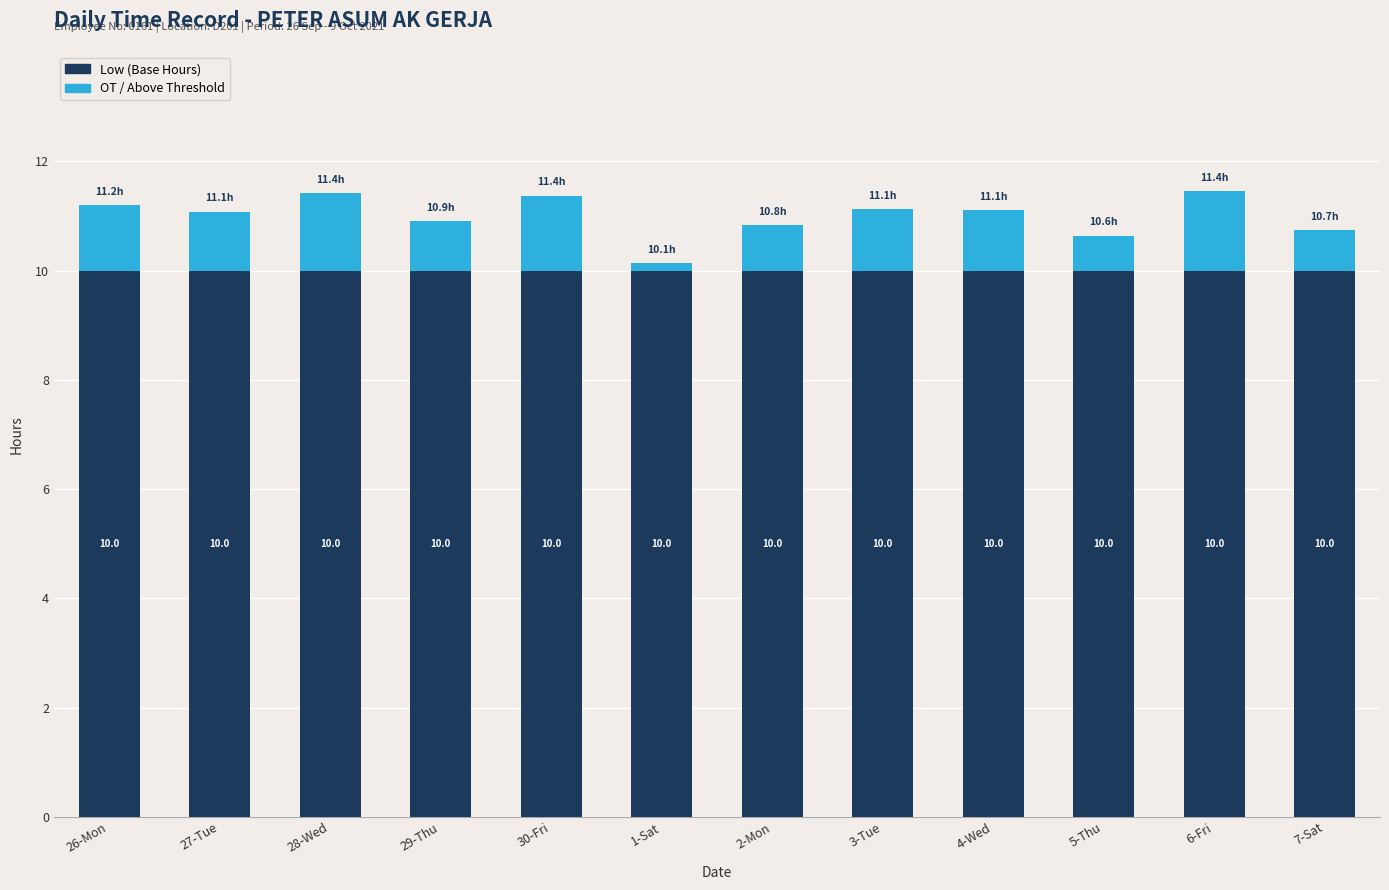

How many series are shown in this chart?

2